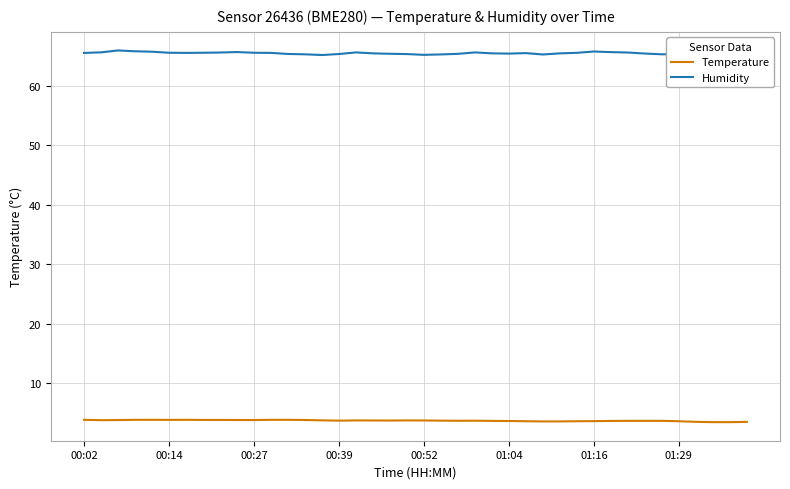

What is the lowest value of the Humidity series?

65.1